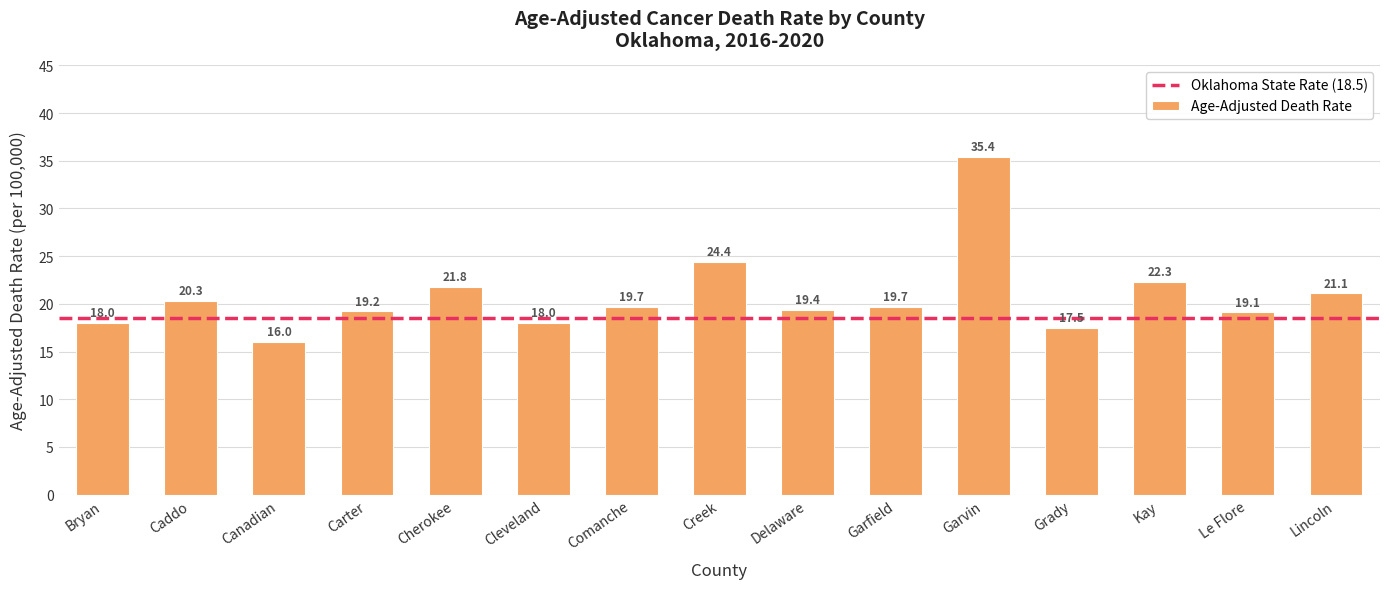

What is the ratio of the value at Cherokee to the value at Comanche?

1.1